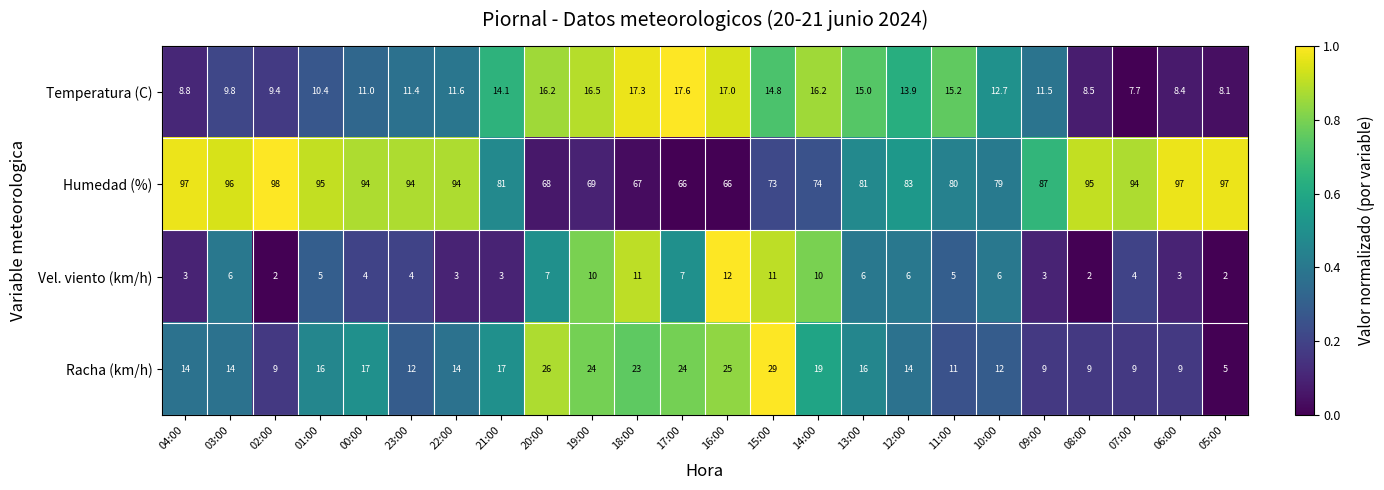

What is the minimum value for Temperatura (C)?

7.7